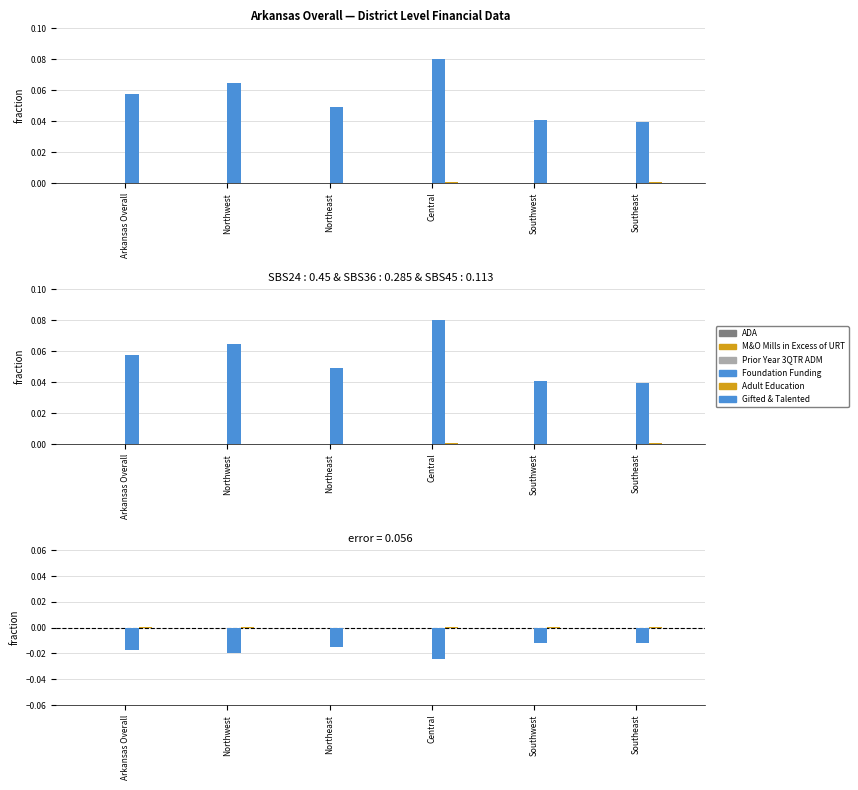

At Southeast, list the series in order from smallest to largest.

Foundation Funding, Gifted & Talented, M&O Mills in Excess of URT, ADA, Prior Year 3QTR ADM, Adult Education